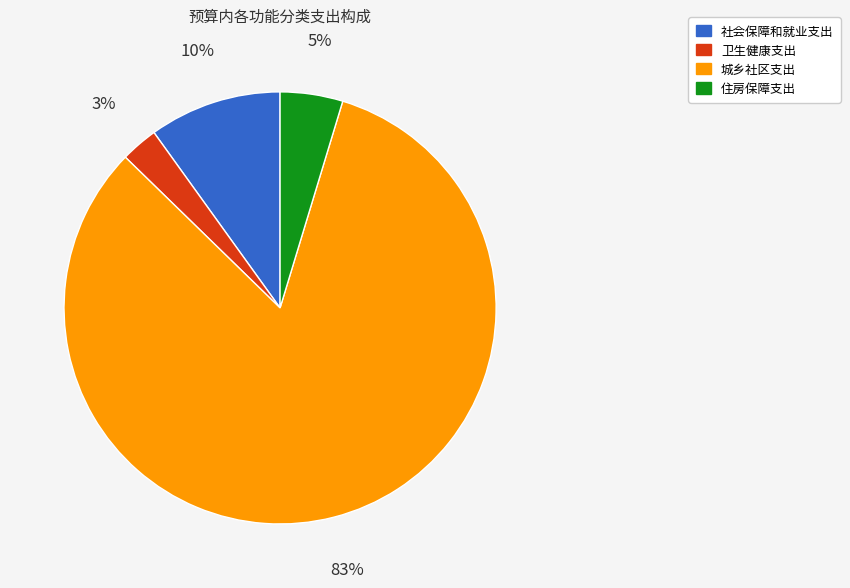

To the nearest percent, what is the average slice percentage?

25%